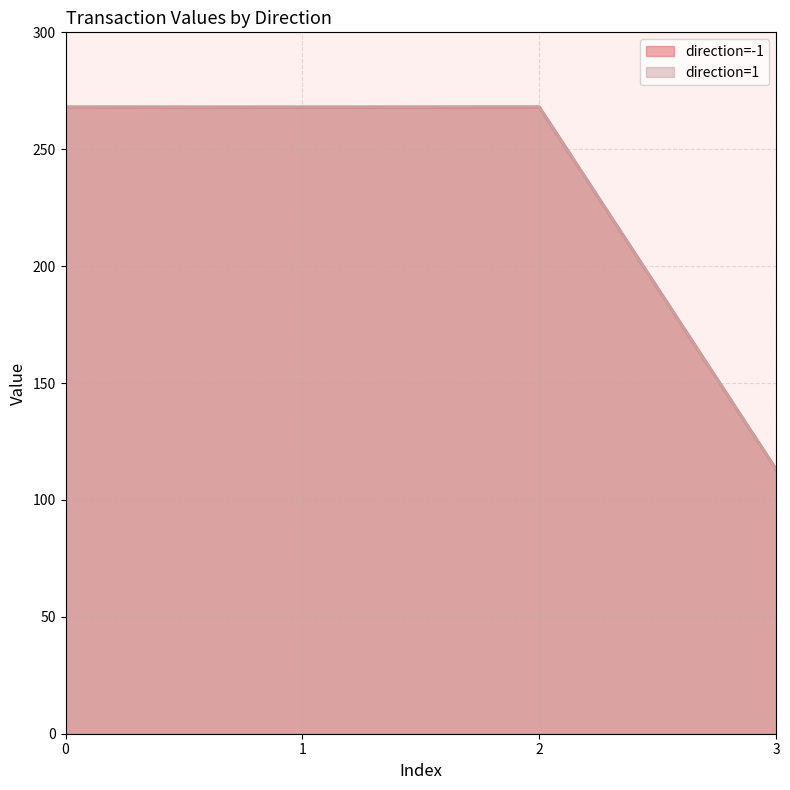

The value of direction=-1 at 1 is 158.1. True or false?

False